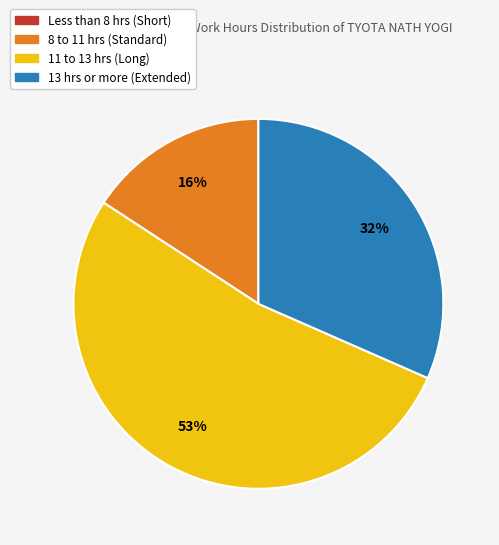

Does any single category account for the majority?

Yes